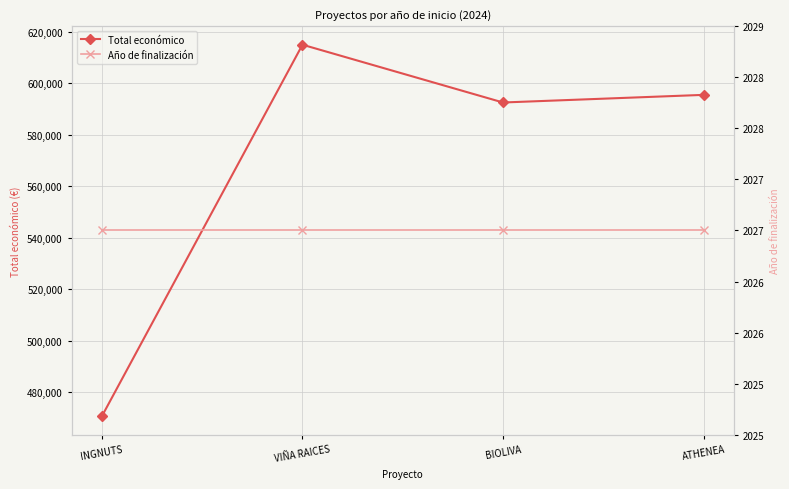

What is the average value of the Año de finalización series?

2027